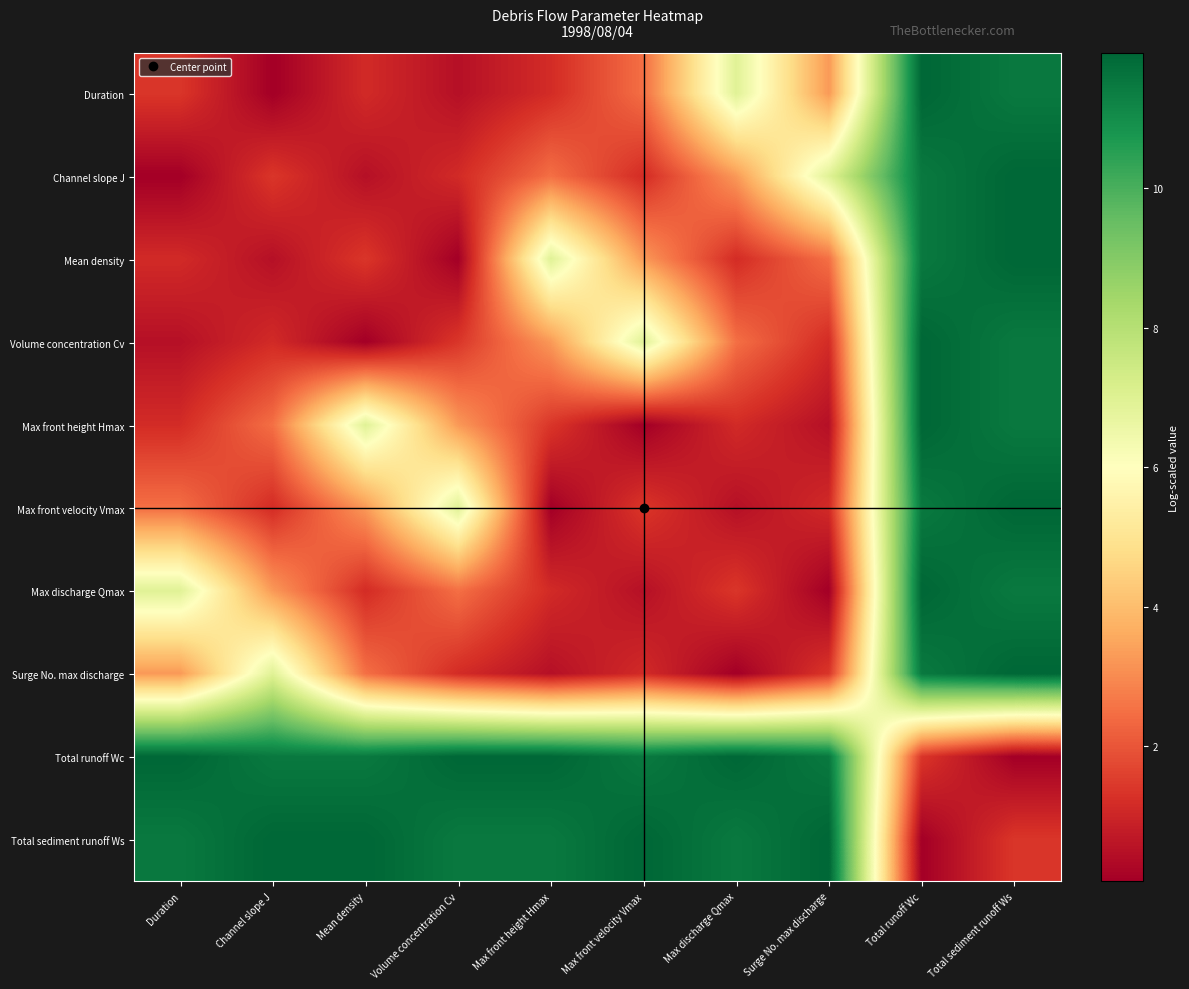

At how many categories does at least one series exceed 2?

10